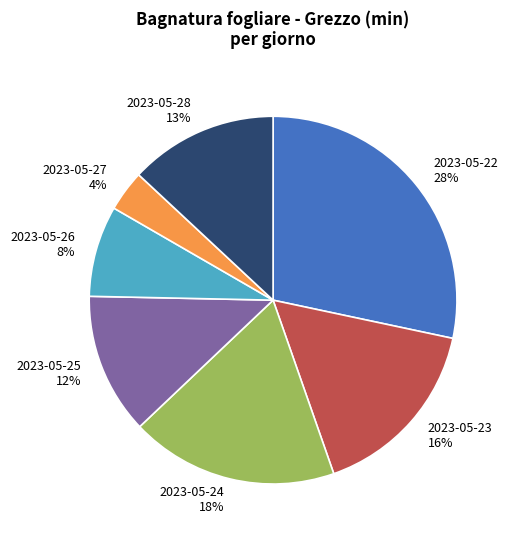

What is the ratio of the value at 2023-05-26 to the value at 2023-05-23?

0.5